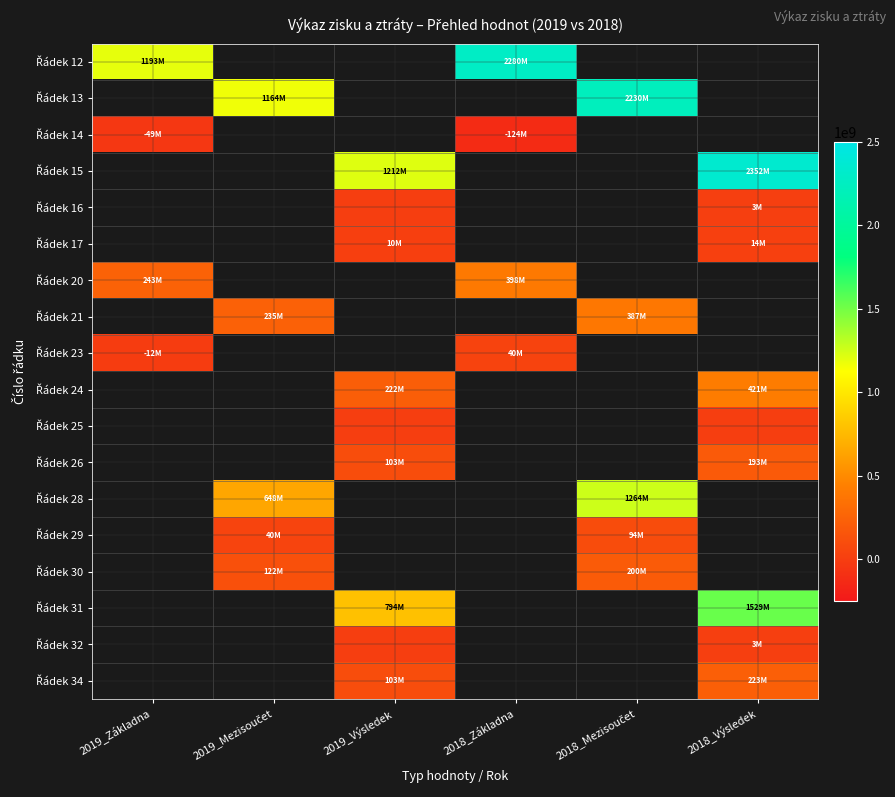

At how many categories does at least one series exceed 1849756618?

3